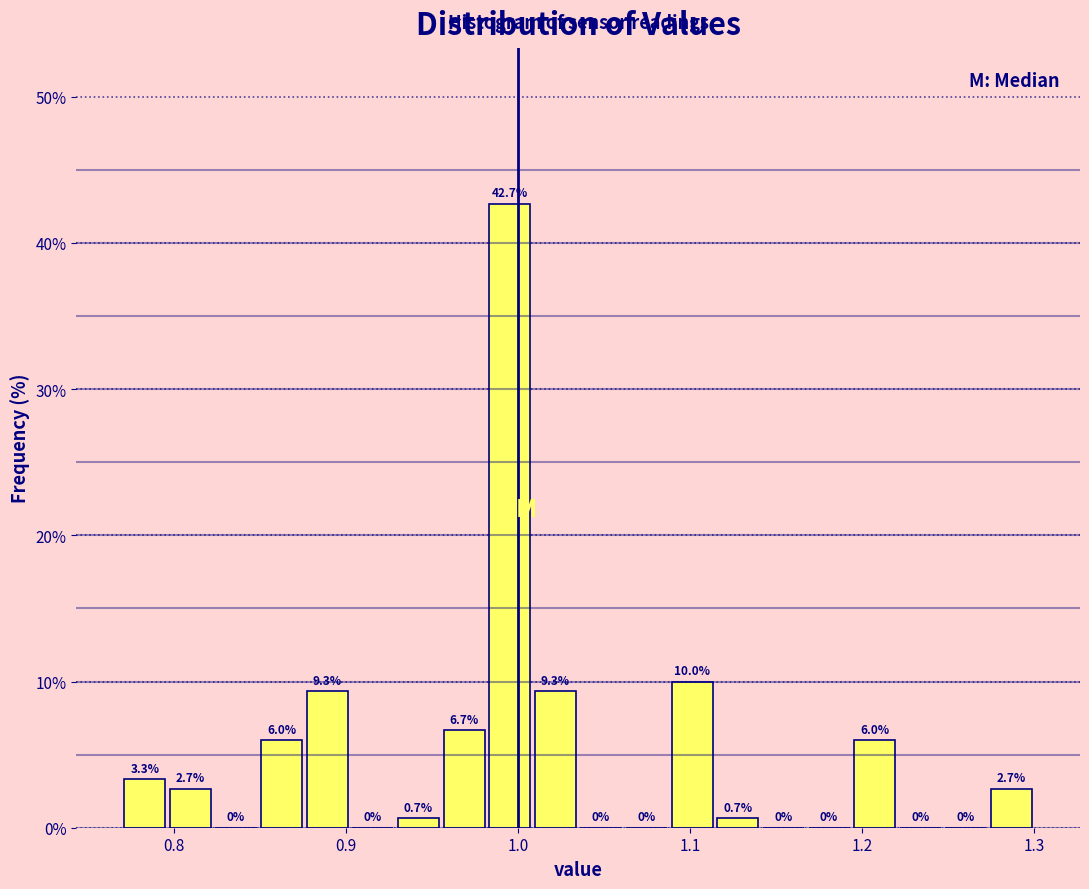

Read against the x-axis, roughly where is the centre of the tallest bar?

1.00